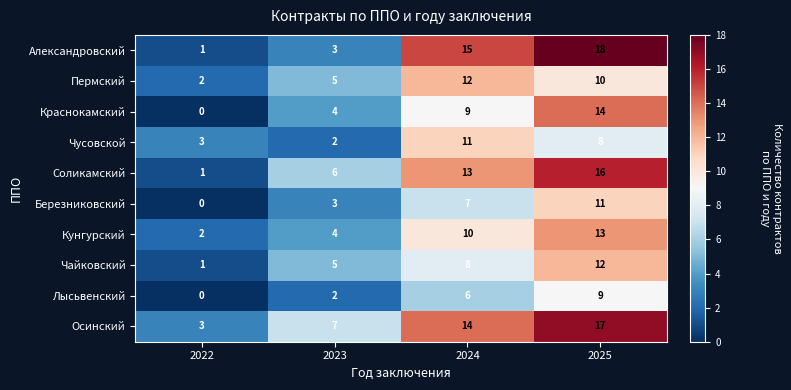

Count the number of data series in this chart.

10